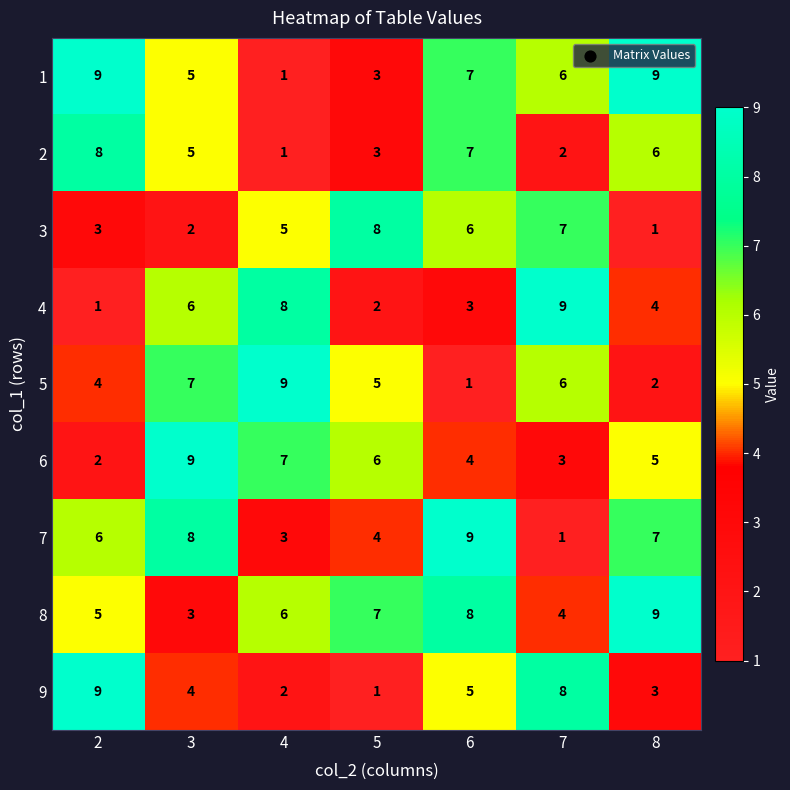

At which label does 1 reach its minimum?

4